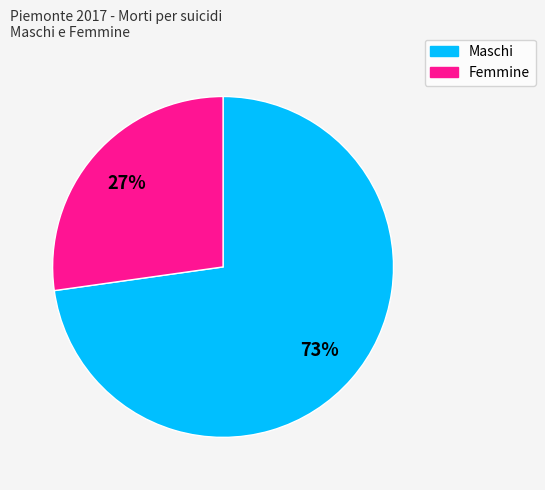

How many slices are in this pie chart?

2